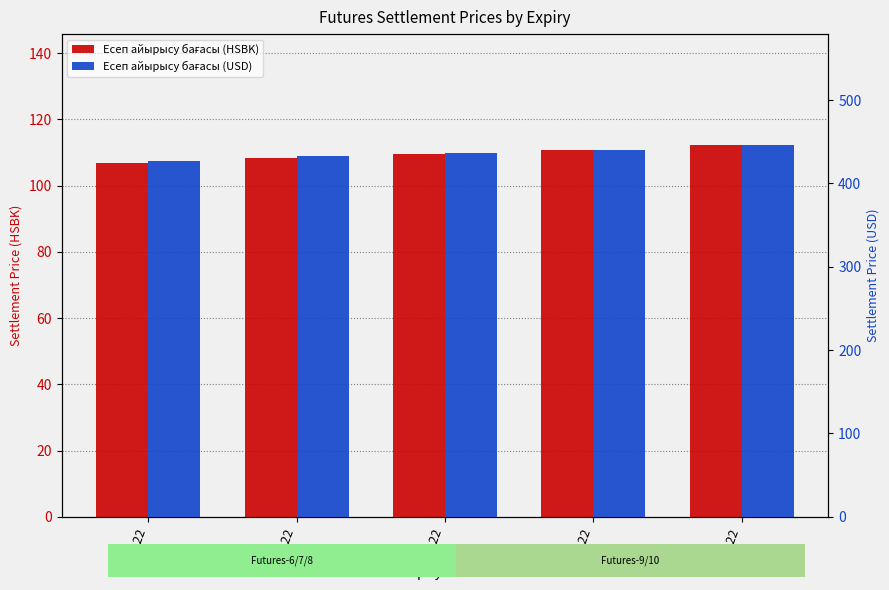

Reading right to left, transcribe all the data shown in this chart.

Есеп айырысу бағасы (HSBK): 112.1	110.7	109.5	108.4	106.9
Есеп айырысу бағасы (USD): 445.5	440.5	436.5	432.5	427.2